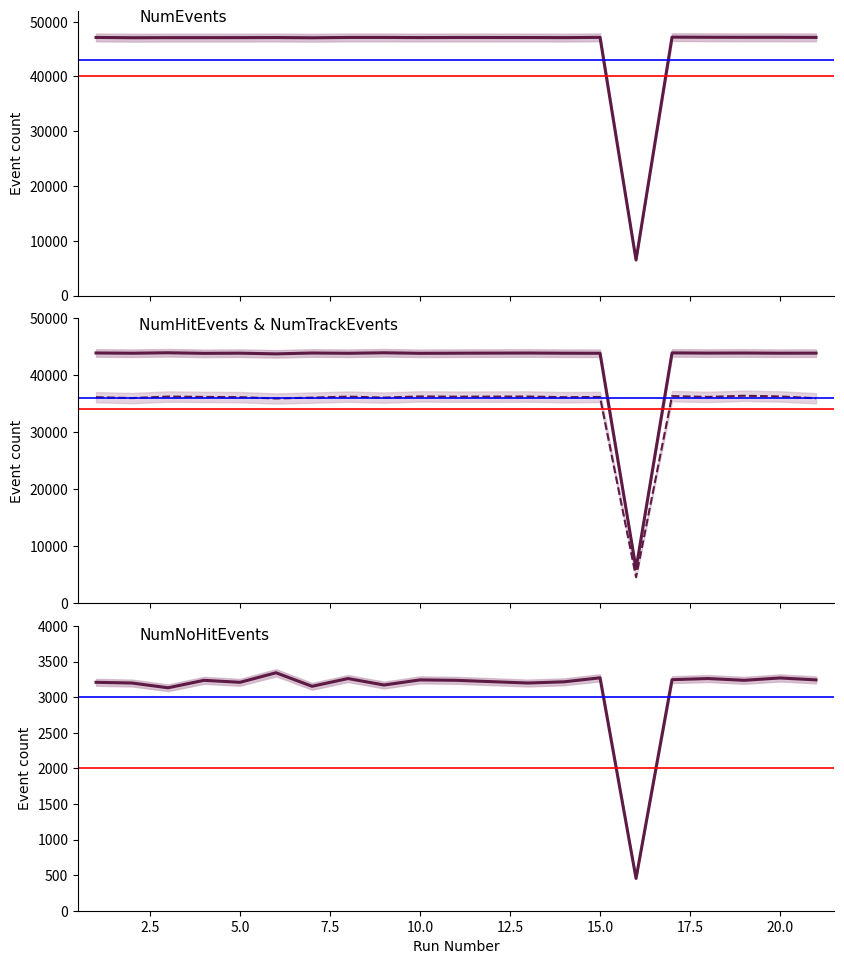

Rank the series at 10.0 from highest to lowest value.

NumEvents, NumHitEvents, NumTrackEvents, NumNoHitEvents